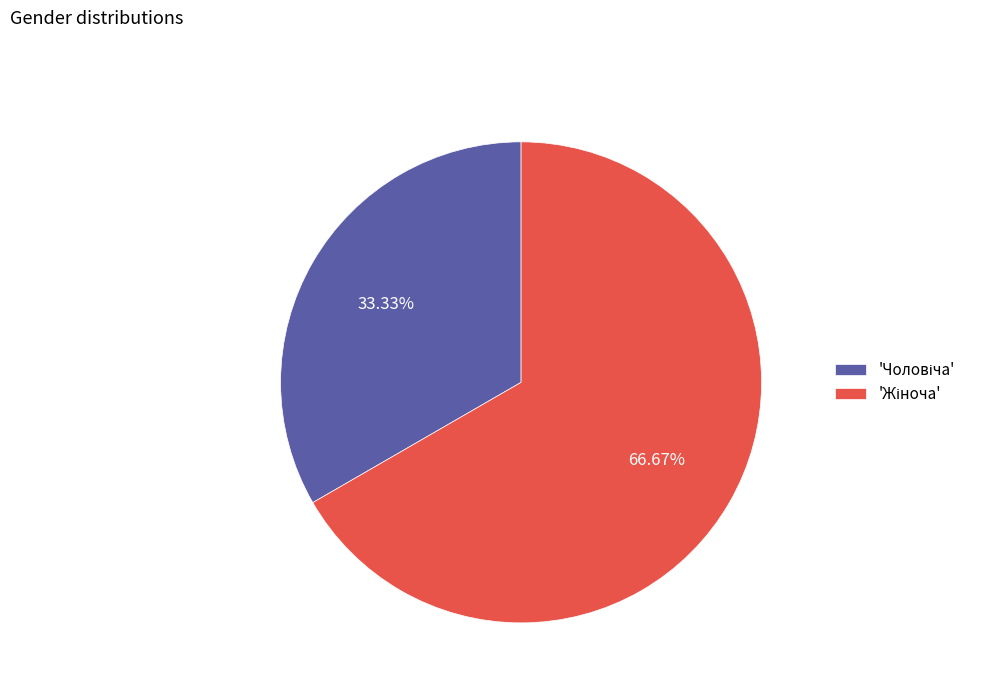

Does any single category account for the majority?

Yes